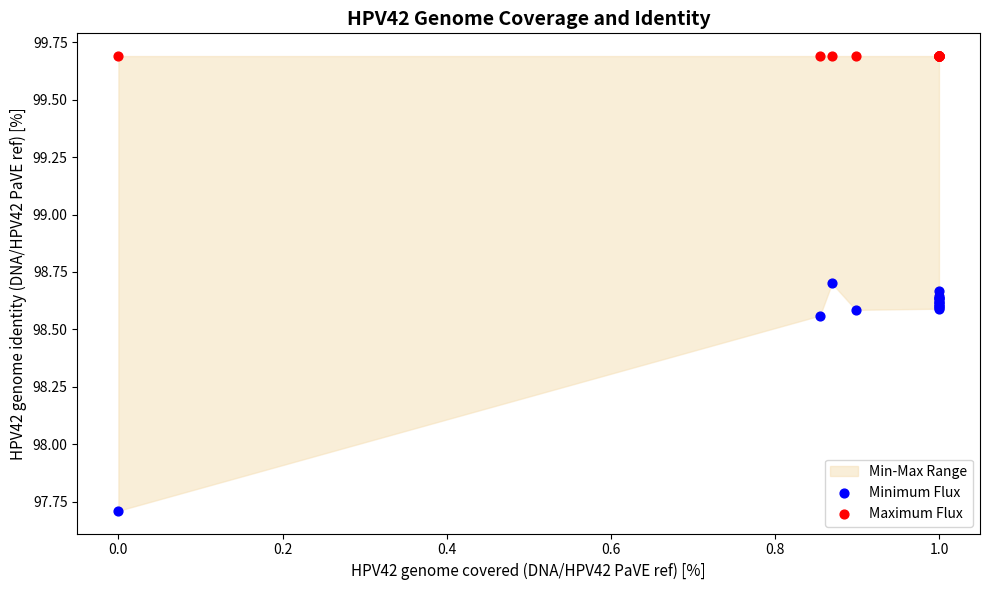

In the Maximum Flux series, what Y value is closest to 99?

99.7